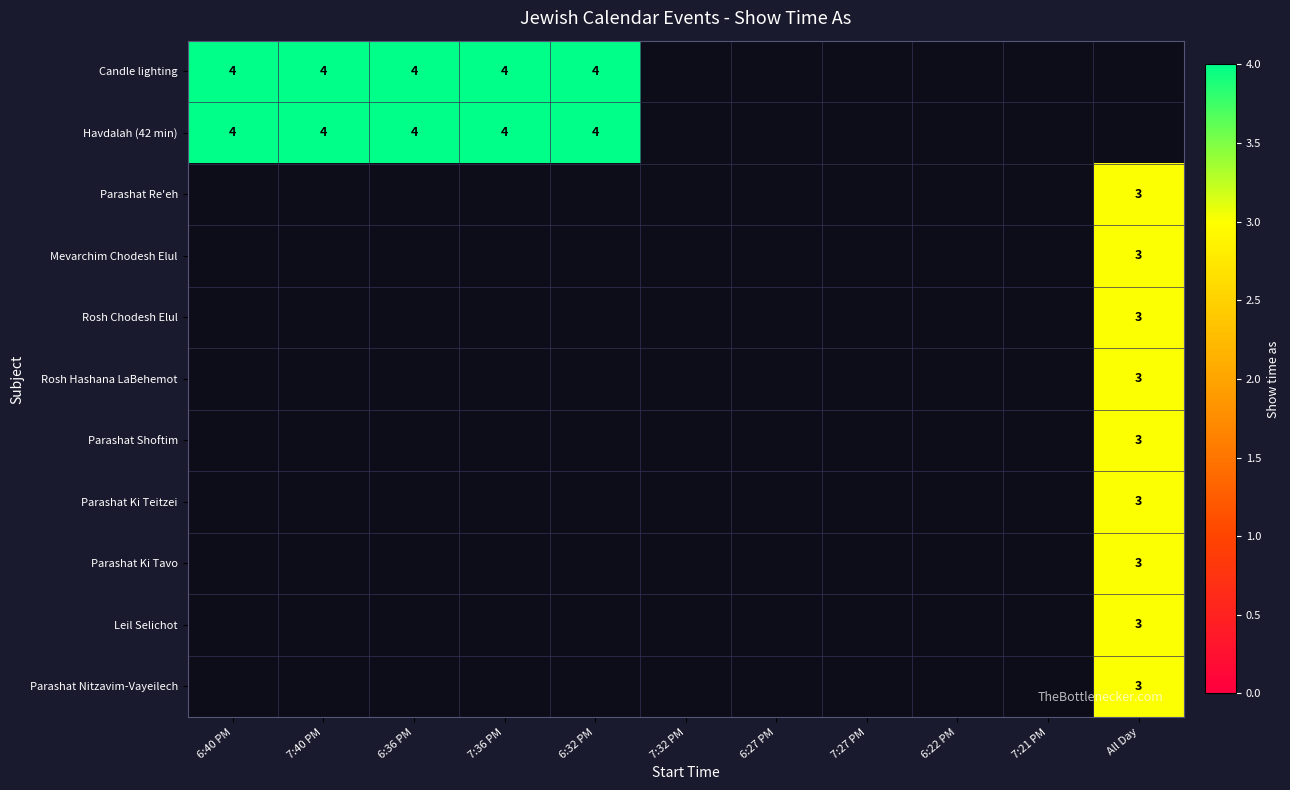

What is the sum of the Candle lighting values at 7:40 PM and 6:32 PM?

8